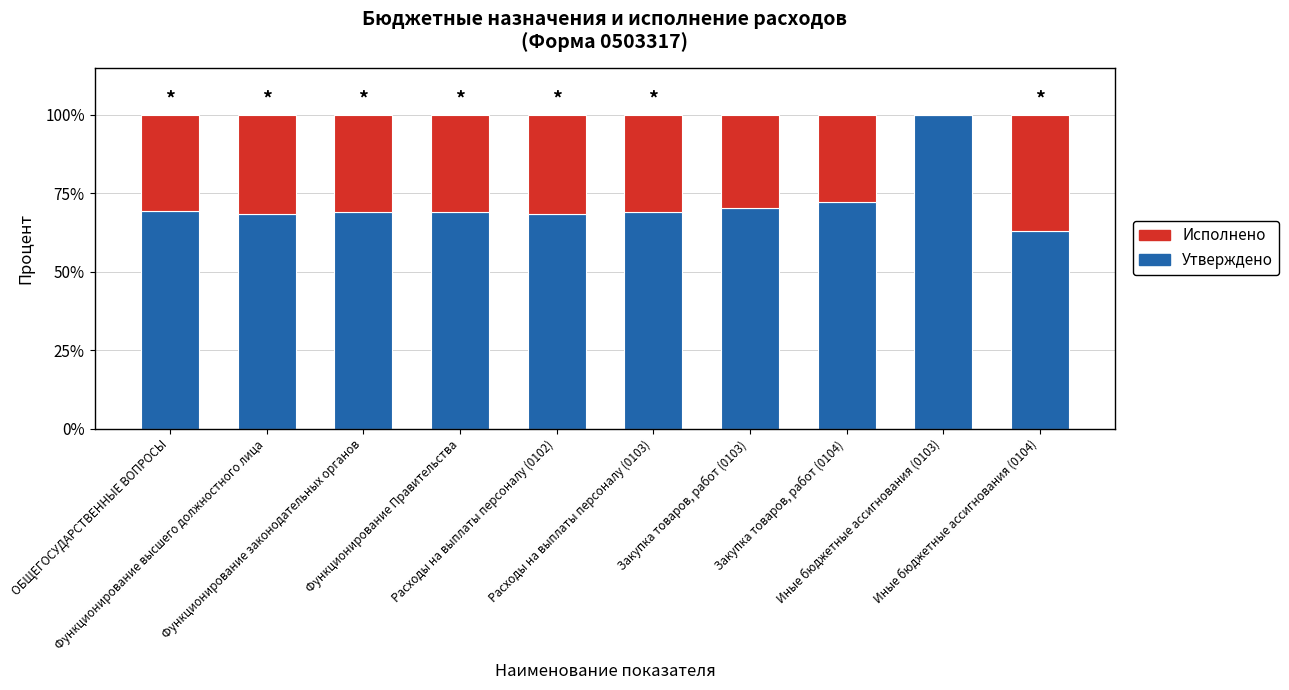

What is the label of the 4th bar from the left?

Функционирование Правительства